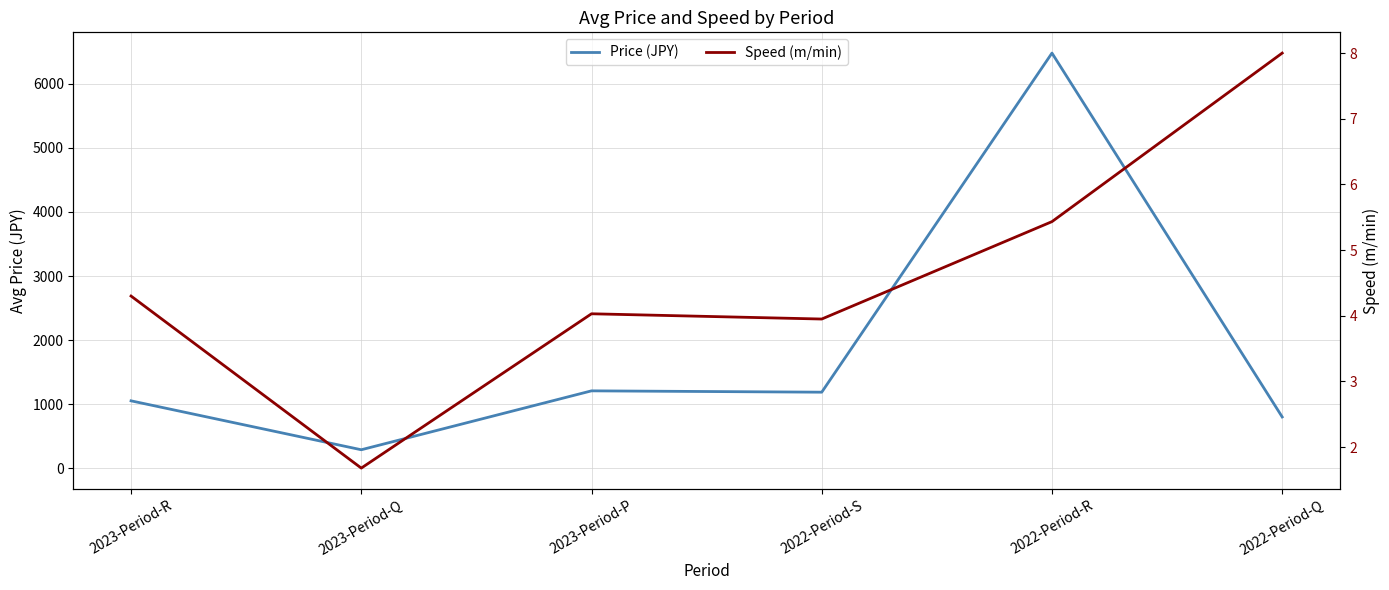

True or false: Price (JPY) has a value of 602.8 at 2023-Period-R.

False